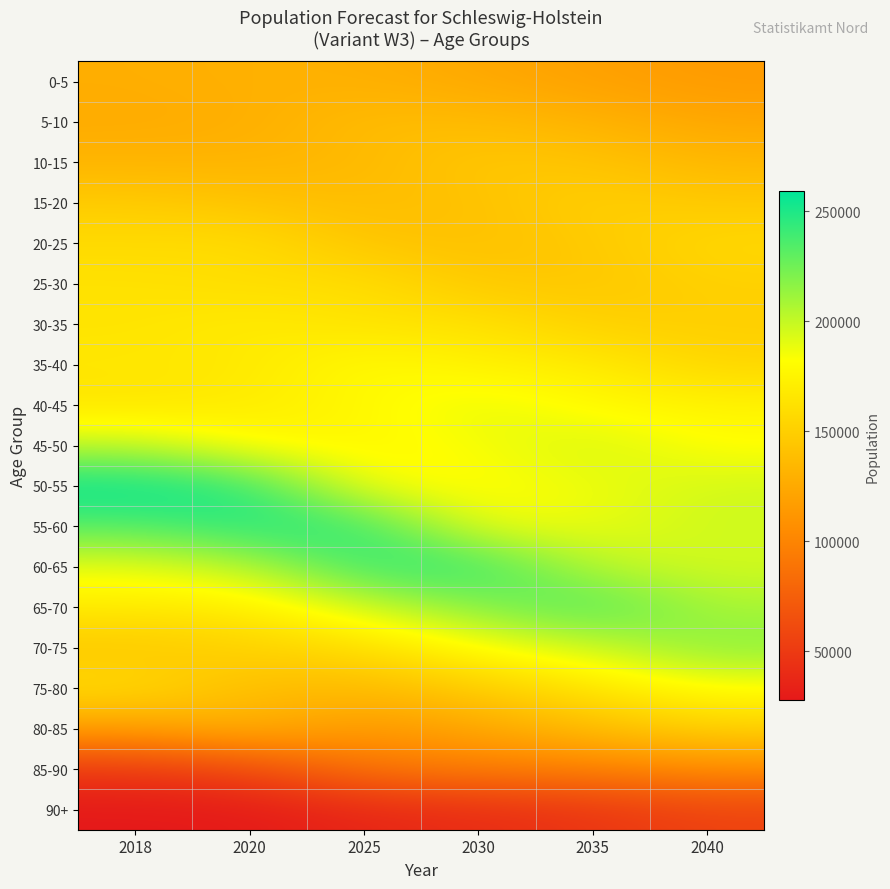

Which series has the largest range (max minus min)?

50-55